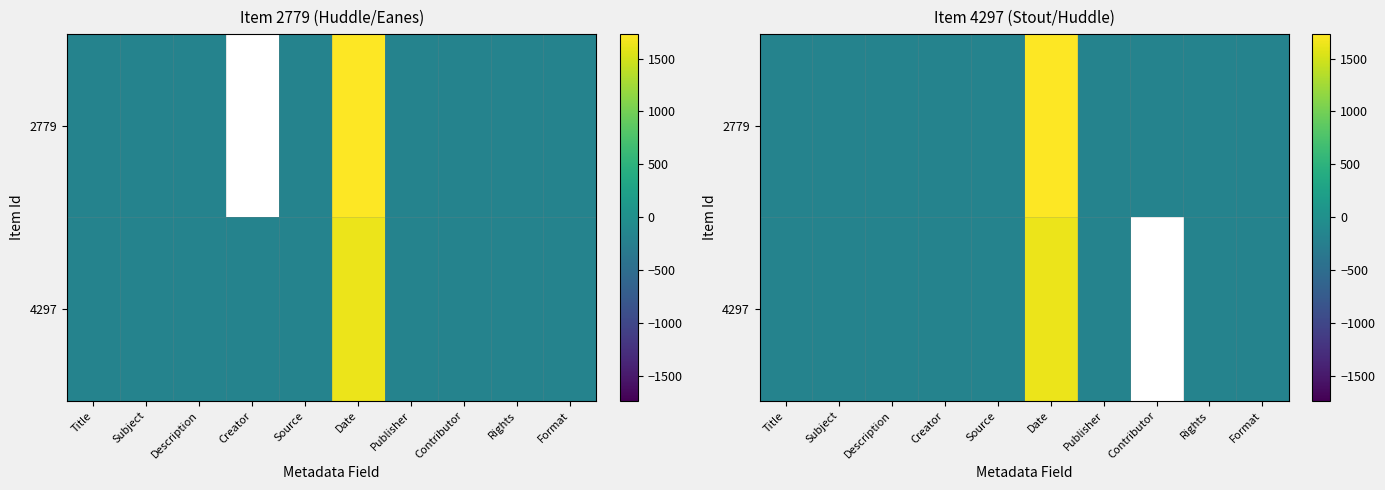

What is the total value across all series at Title?

-373.4